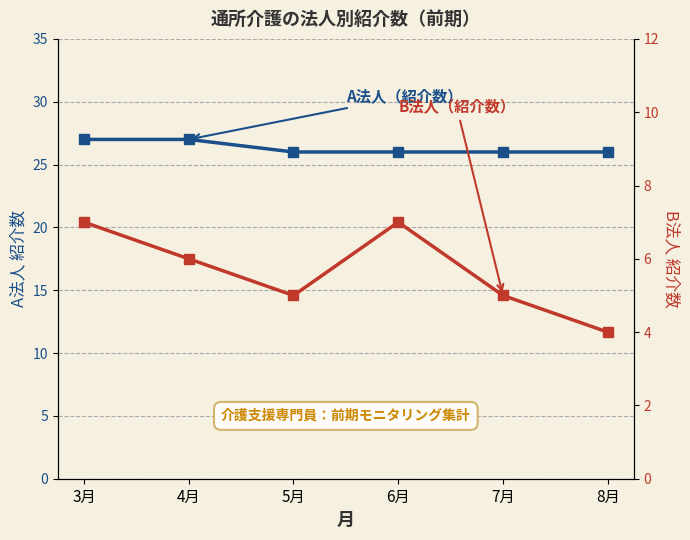

How many series are shown in this chart?

2